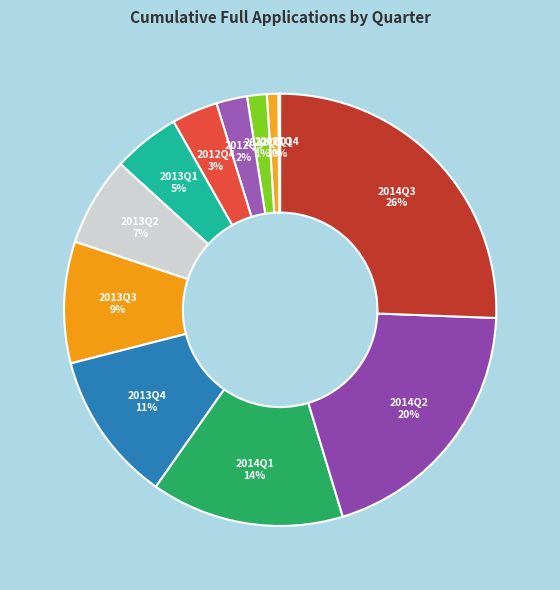

Which slice is the smallest?

2011Q4